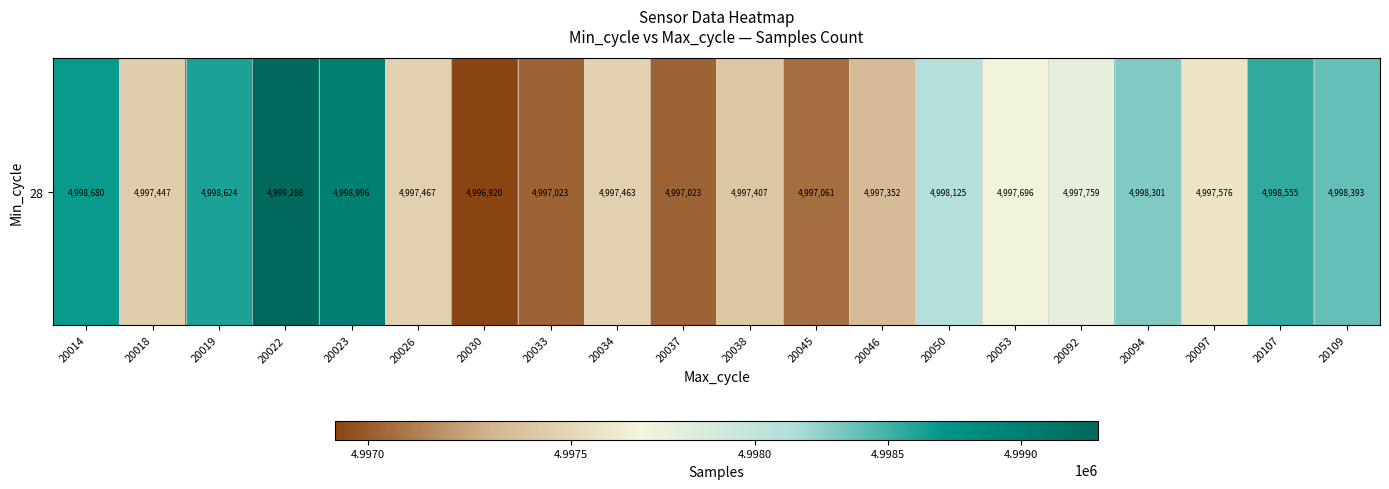

List the labels in order of value, smallest first.

20030, 20033, 20037, 20045, 20046, 20038, 20018, 20034, 20026, 20097, 20053, 20092, 20050, 20094, 20109, 20107, 20019, 20014, 20023, 20022